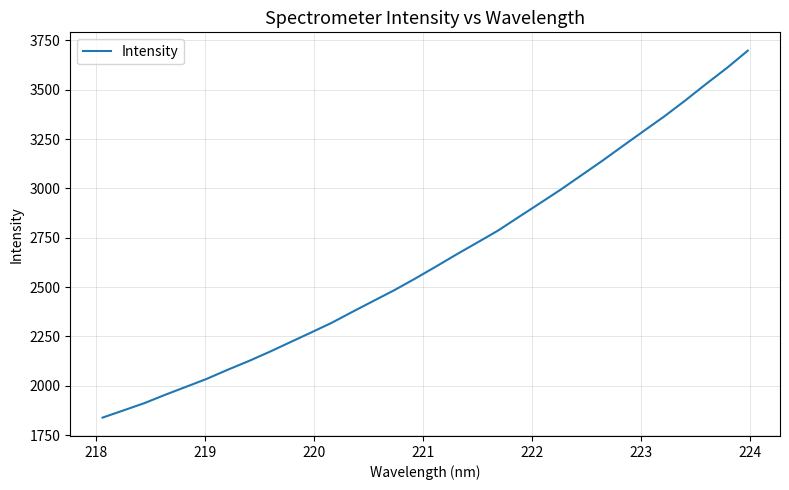

True or false: the data has more than 1 interior local peaks.

False